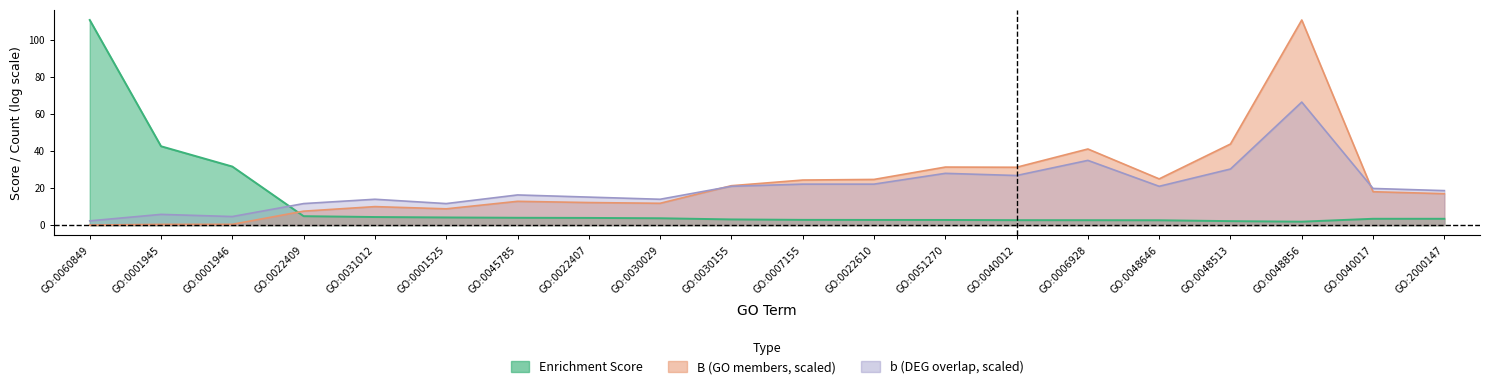

Rank the categories by Enrichment Score value from lowest to highest.

GO:0048856, GO:0048513, GO:0048646, GO:0006928, GO:0040012, GO:0051270, GO:0022610, GO:0007155, GO:0030155, GO:0040017, GO:2000147, GO:0030029, GO:0022407, GO:0045785, GO:0001525, GO:0031012, GO:0022409, GO:0001946, GO:0001945, GO:0060849